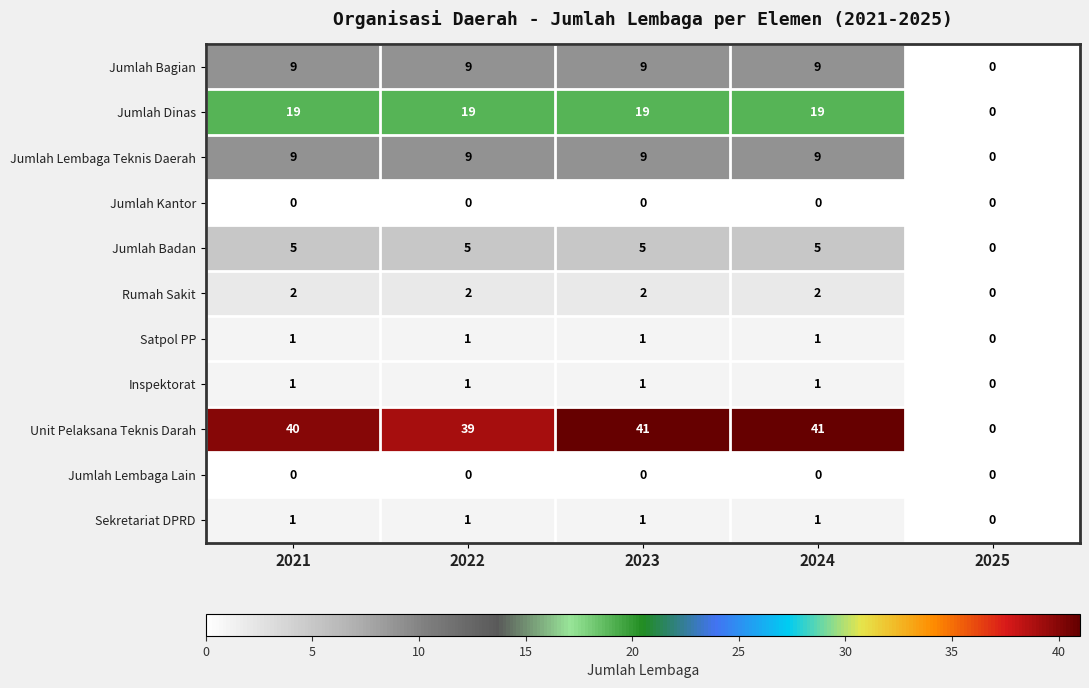

How many Inspektorat values are between 1 and 2?

4